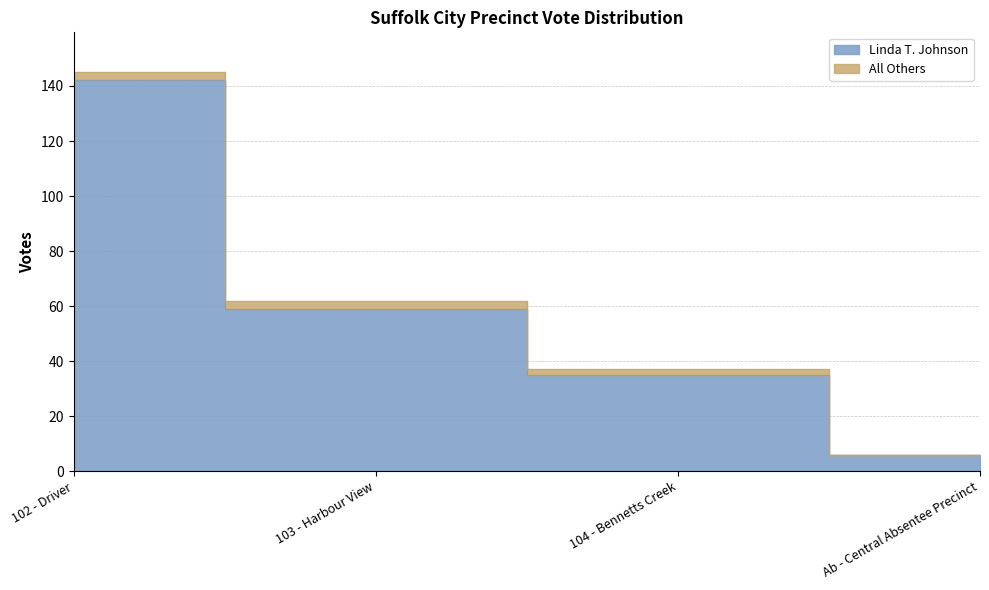

Count the number of categories in the chart.

4